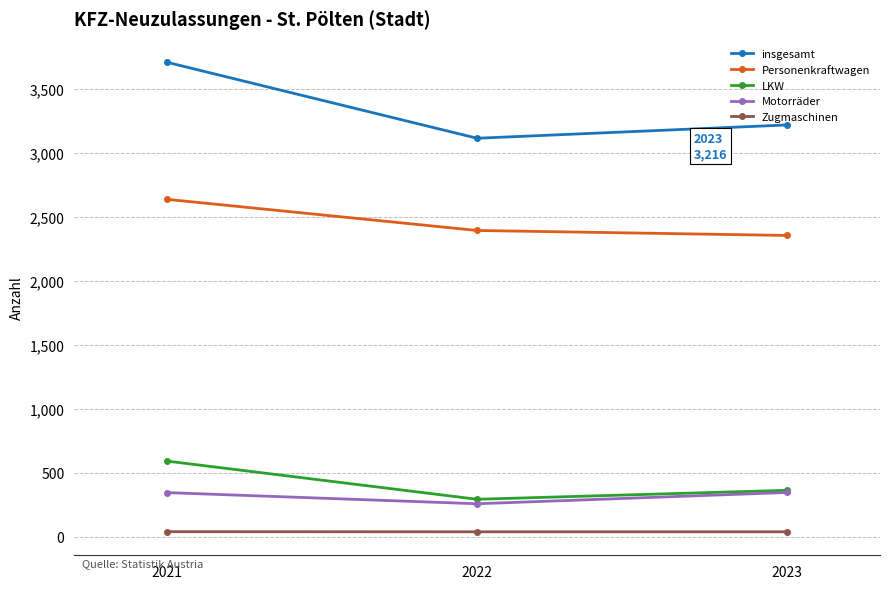

At which category is the sum across all series the highest?

2021